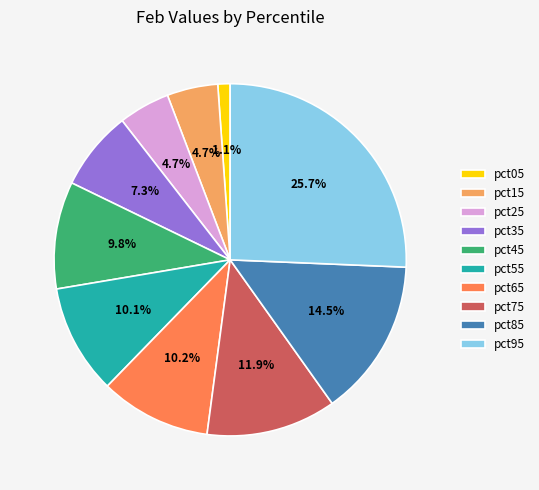

Which slice is the smallest?

pct05